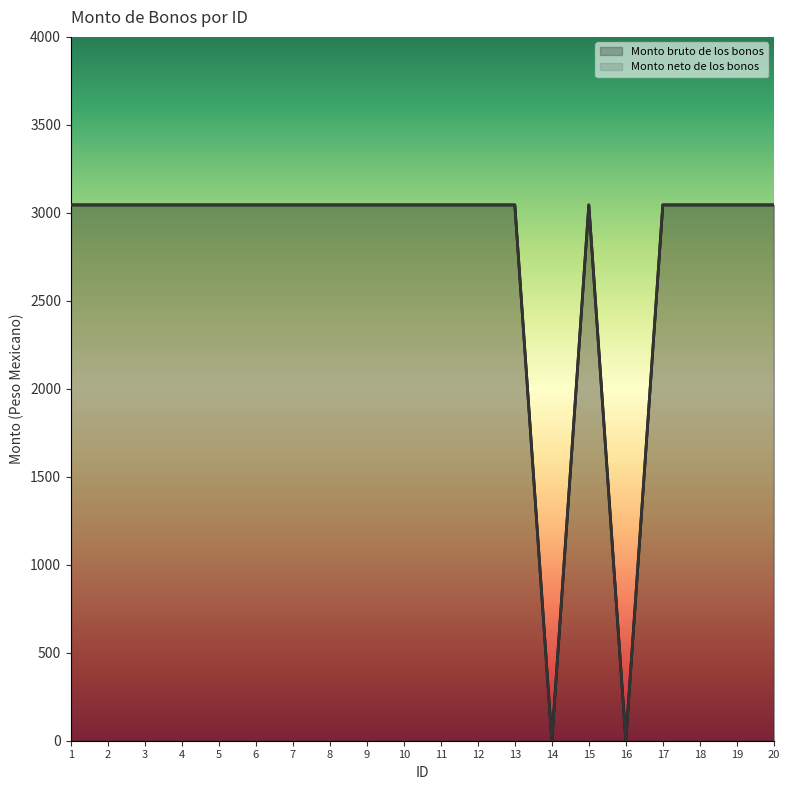

How many interior local peaks does the Monto neto de los bonos series have?

1